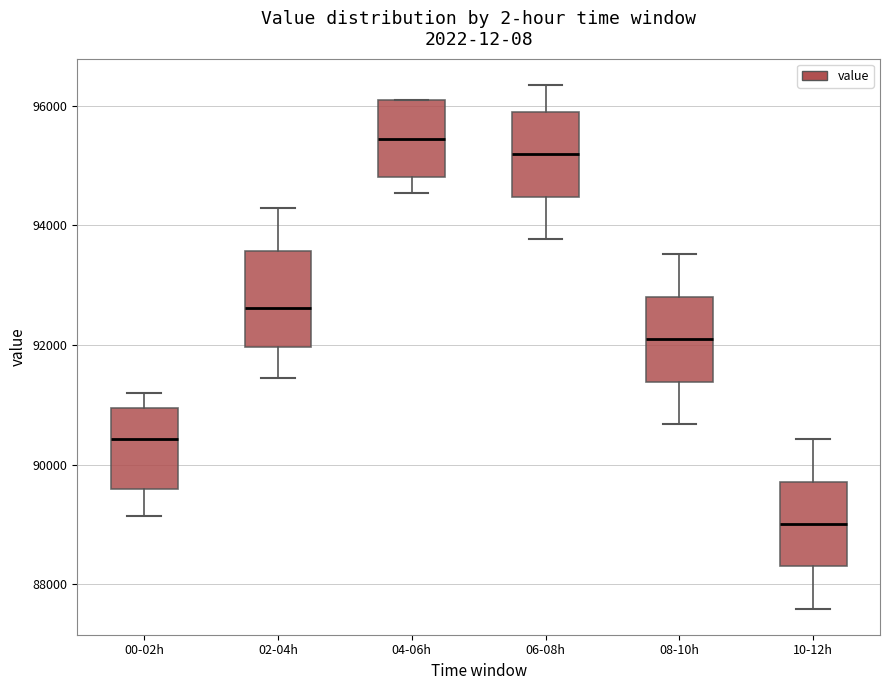

Where does the lower whisker of the box for 02-04h end on the y-axis? The values are not printed on the chart, so give them approximately, as read against the axis.

91400